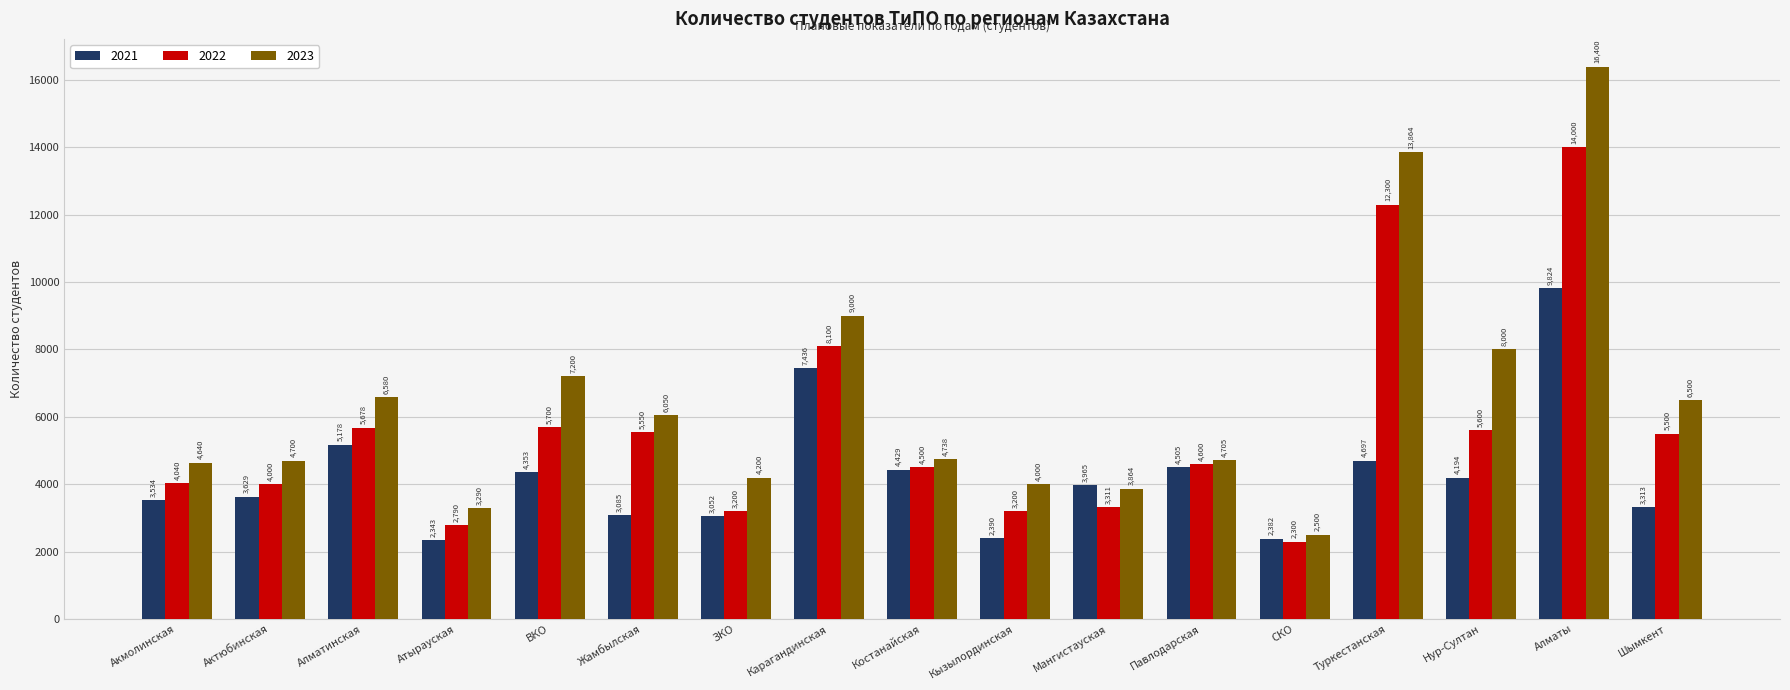

What position from the right is ВКО?

13